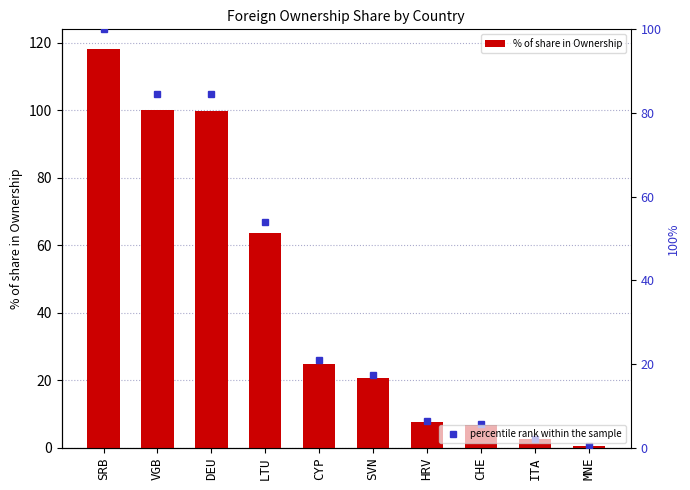

The value of % of share in Ownership at SVN is 35.3. True or false?

False